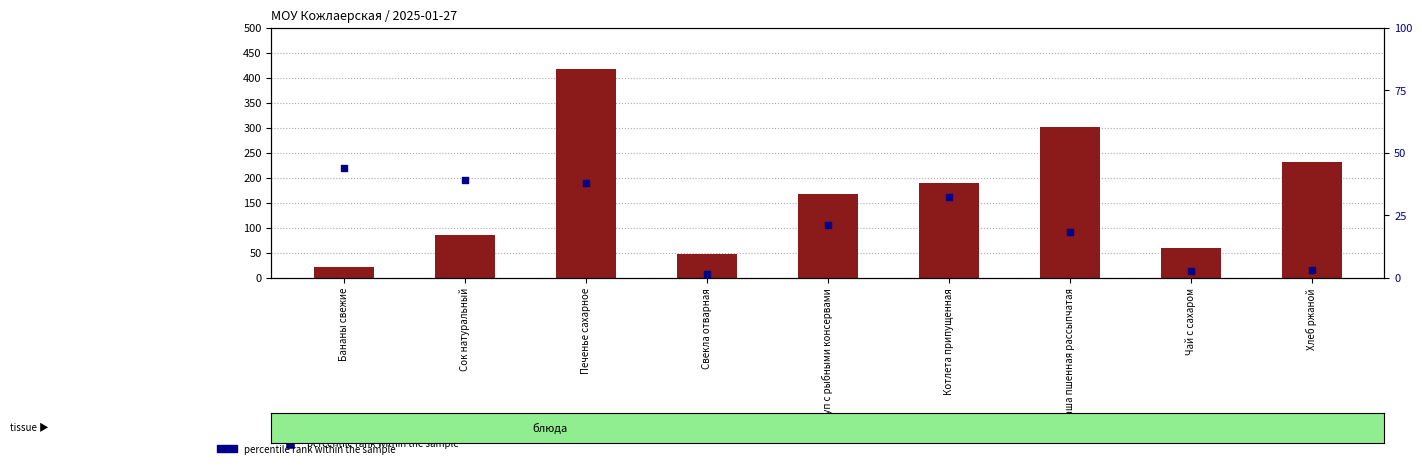

What is the total value across all series at Бананы свежие?

64.8